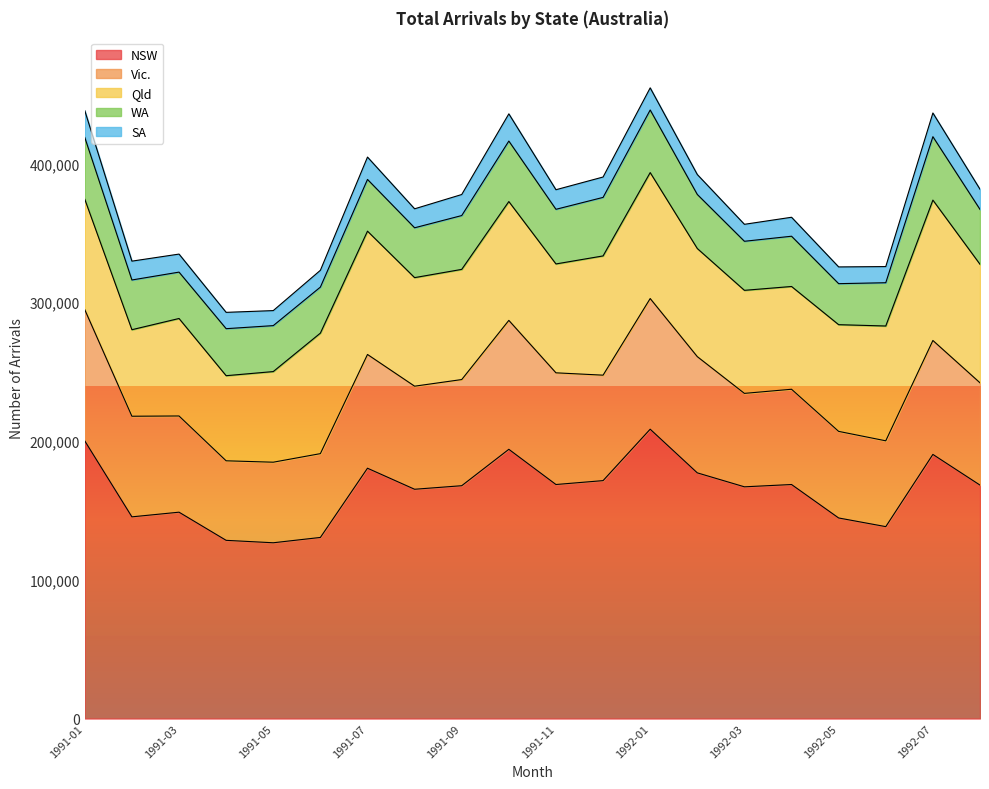

At which category is the sum across all series the highest?

1992-01